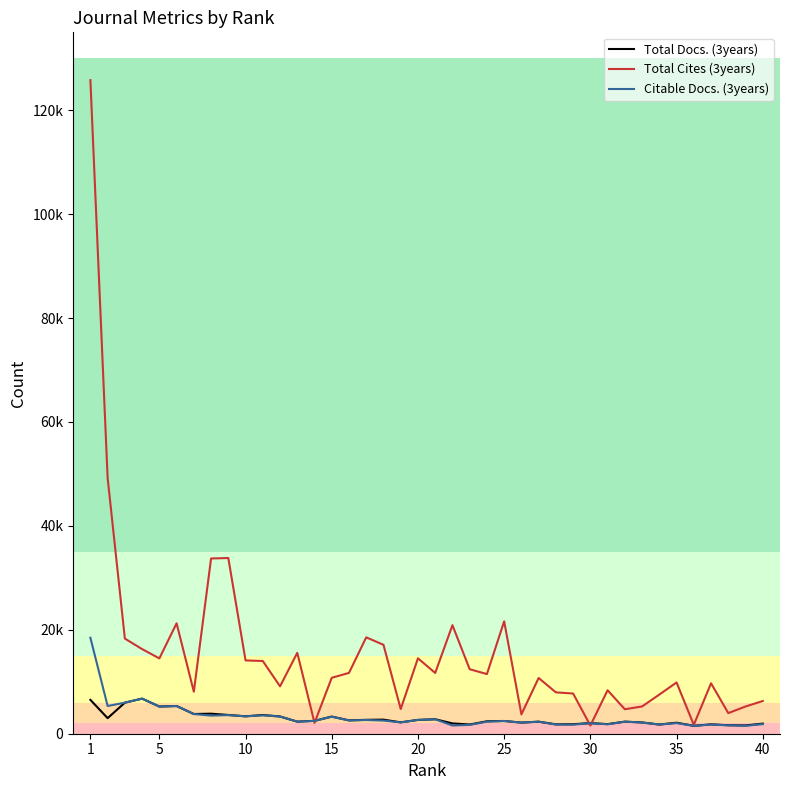

At which label does Total Cites (3years) reach its peak?

1